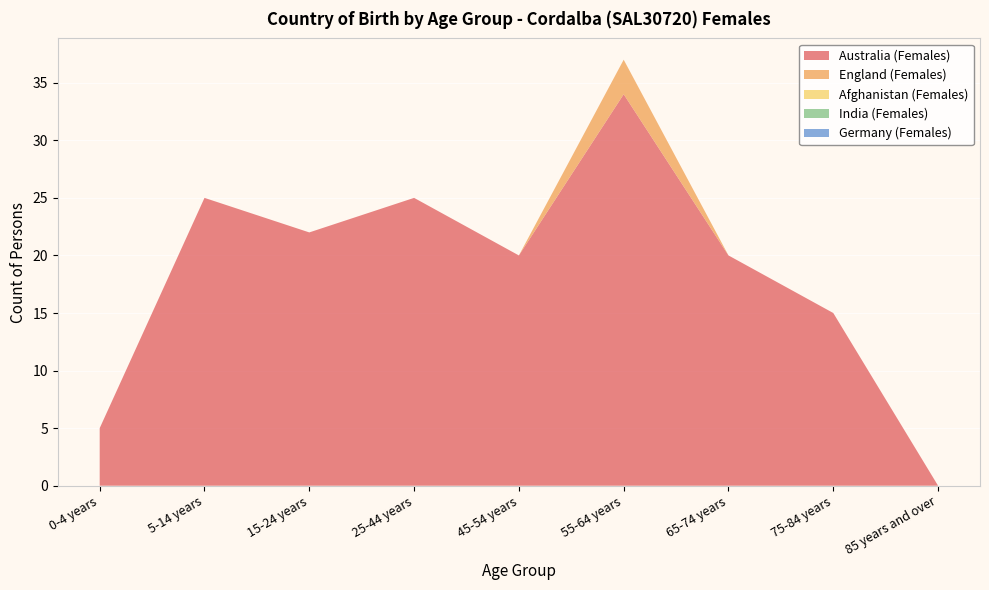

Reading right to left, extract all data points from this chart.

Australia (Females): 0	15	20	34	20	25	22	25	5
England (Females): 0	0	0	3	0	0	0	0	0
Afghanistan (Females): 0	0	0	0	0	0	0	0	0
India (Females): 0	0	0	0	0	0	0	0	0
Germany (Females): 0	0	0	0	0	0	0	0	0